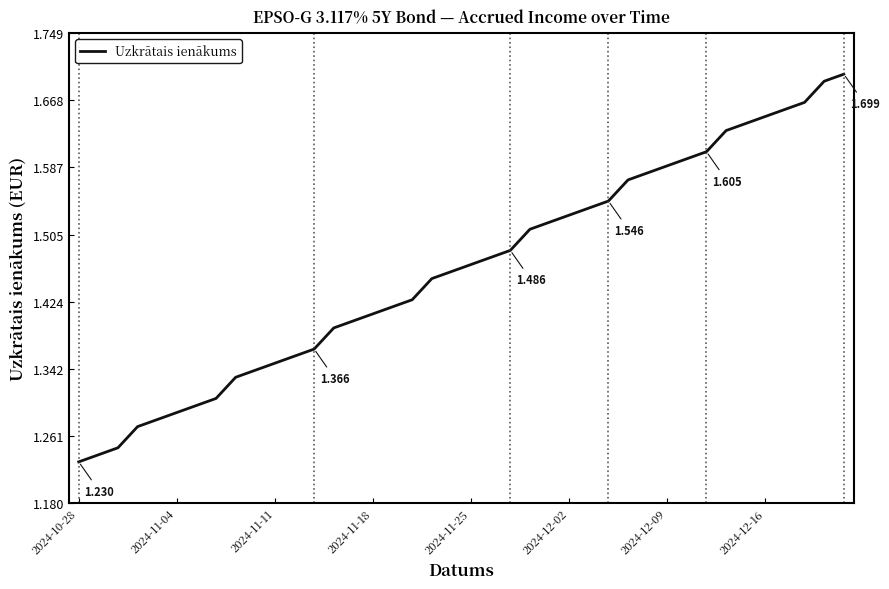

How many lines are shown in the chart?

1